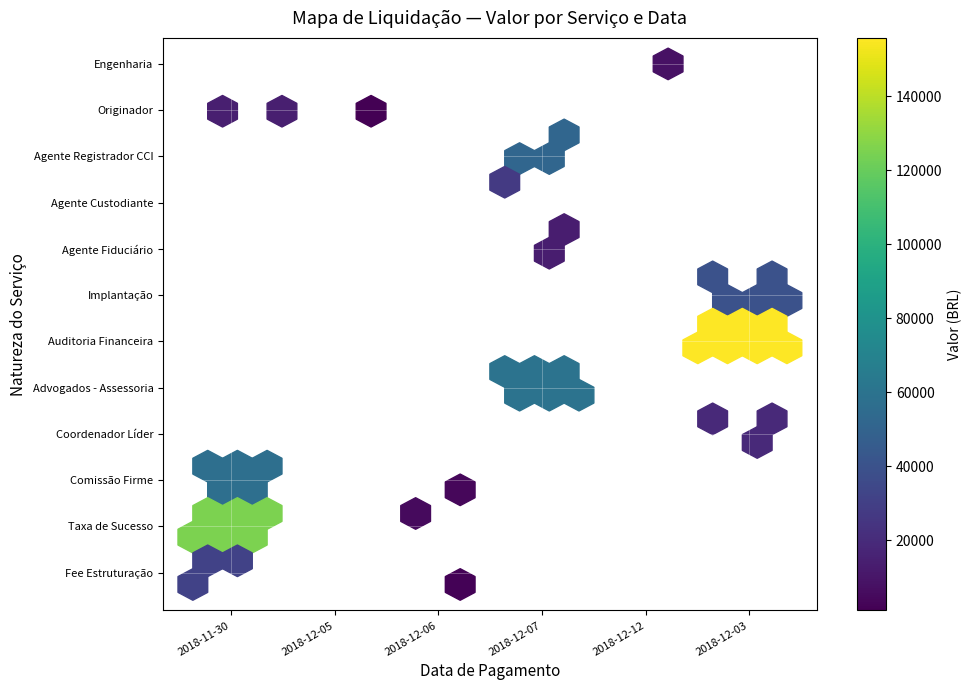

The value of Engenharia at 2018-12-12 is -2480.9. True or false?

False